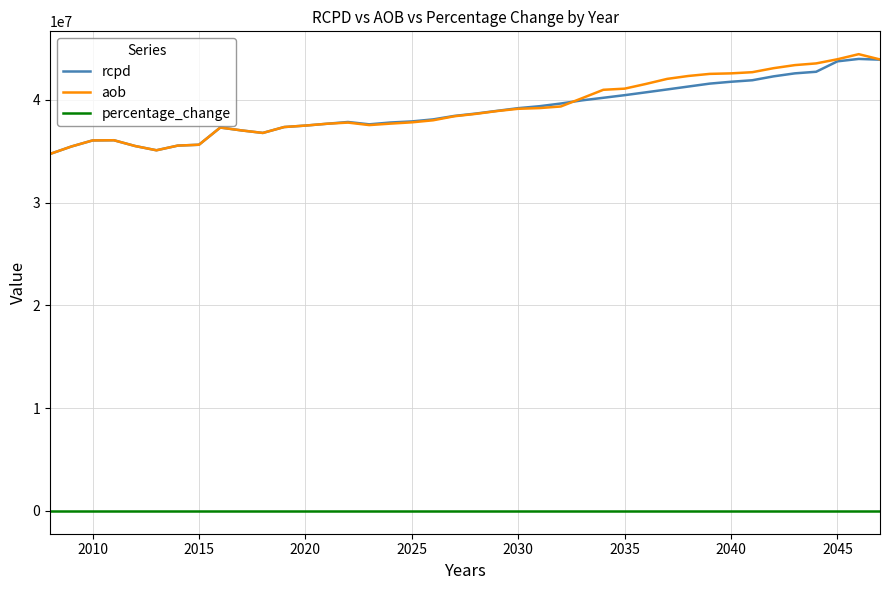

Which series has the largest range (max minus min)?

aob